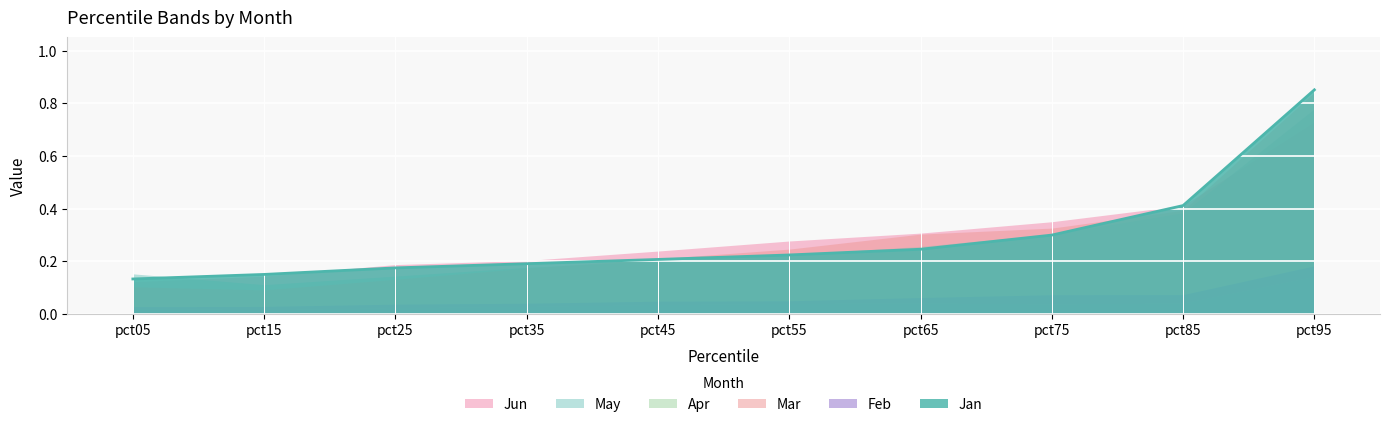

How many distinct data groups are displayed?

6